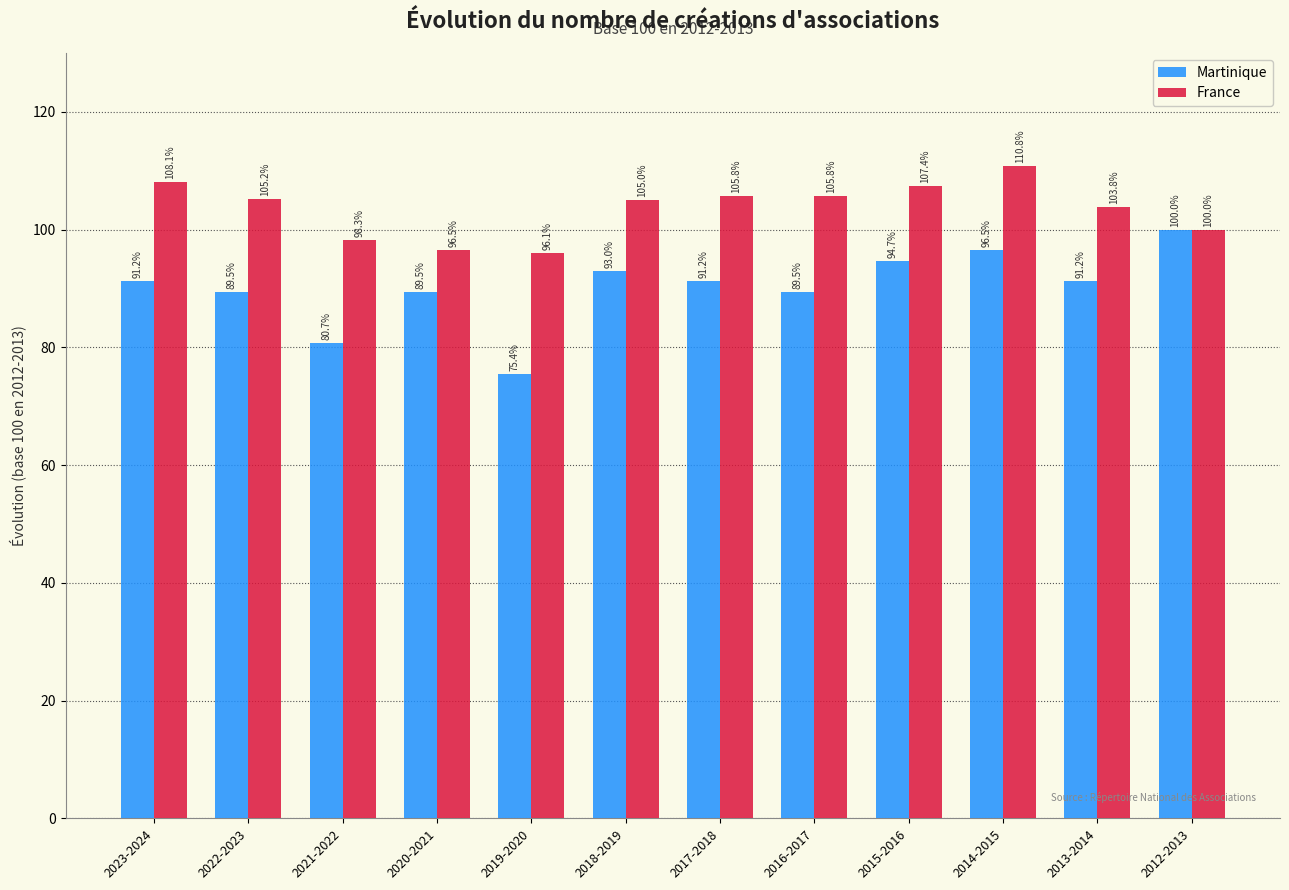

What is the difference between the highest and lowest values at 2015-2016?

12.7